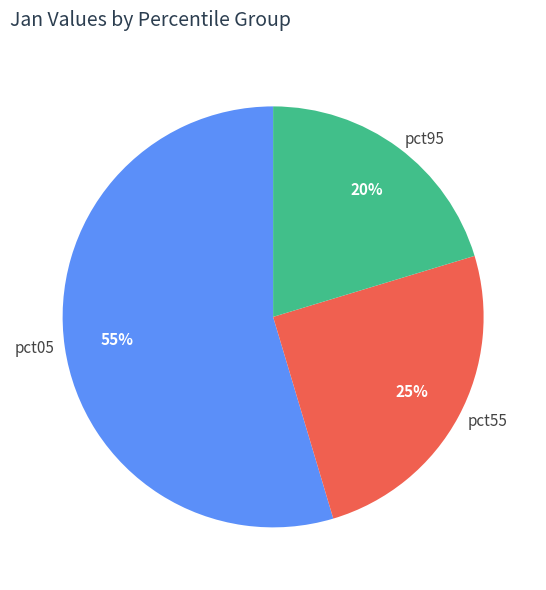

Approximately how many times larger is the value at pct55 compared to pct95?

1.2